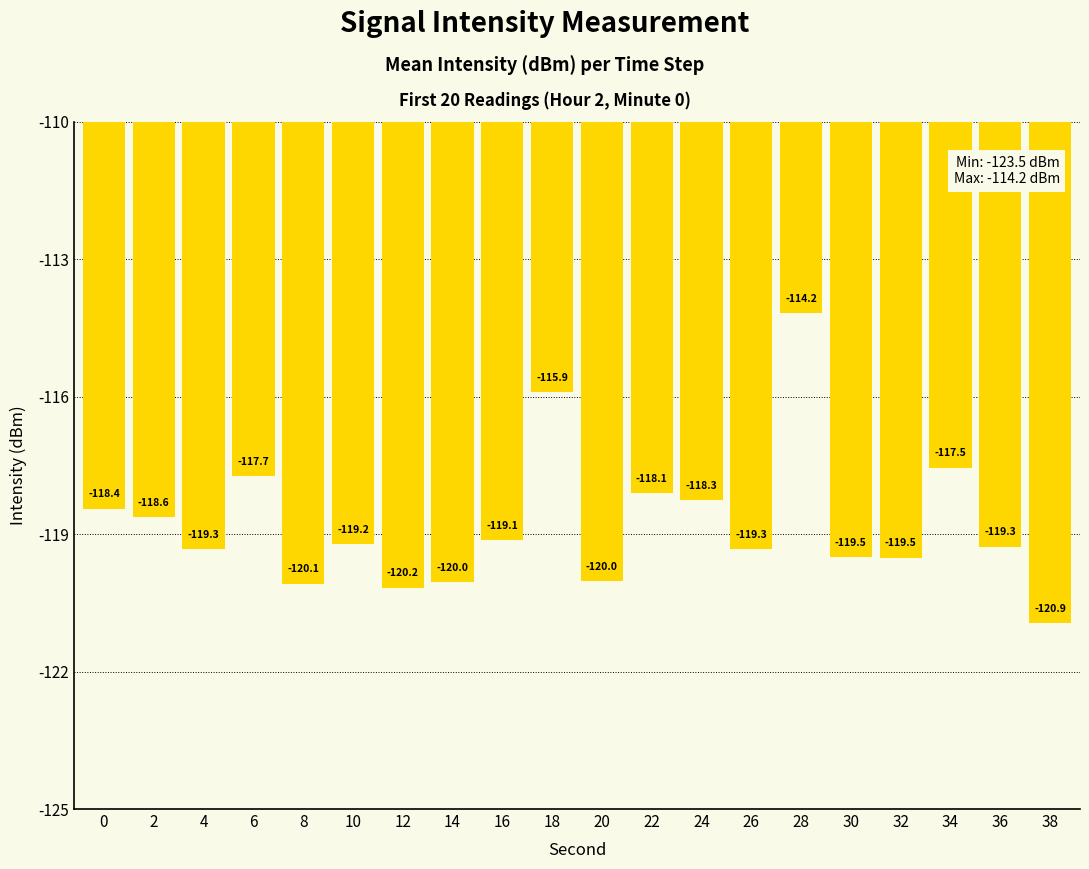

What is the difference between the values at 18 and 10?

3.3